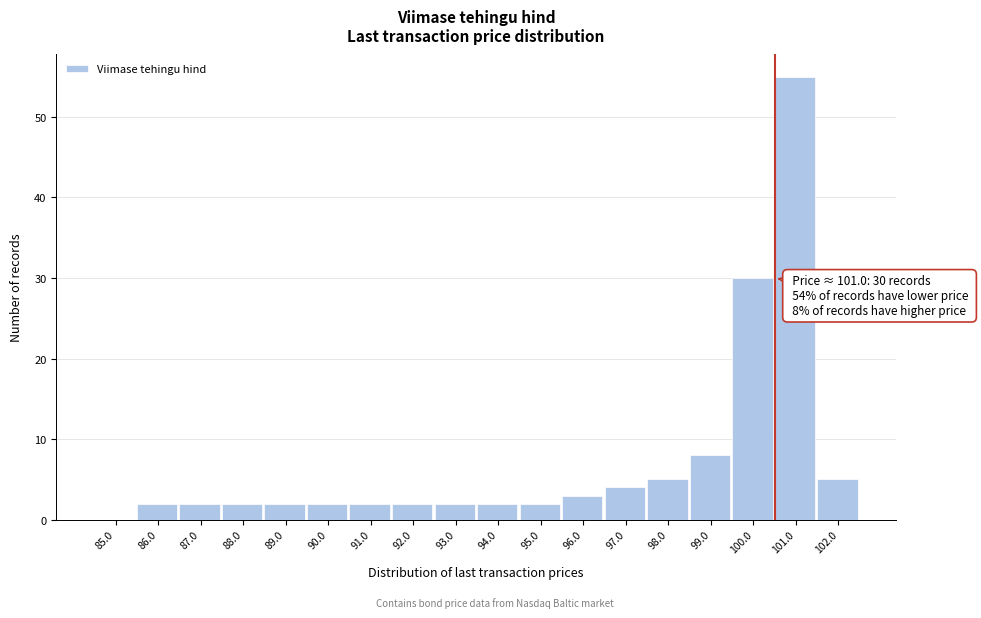

Reading right to left, extract all data points from this chart.

102.0=5	101.0=55	100.0=30	99.0=8	98.0=5	97.0=4	96.0=3	95.0=2	94.0=2	93.0=2	92.0=2	91.0=2	90.0=2	89.0=2	88.0=2	87.0=2	86.0=2	85.0=0